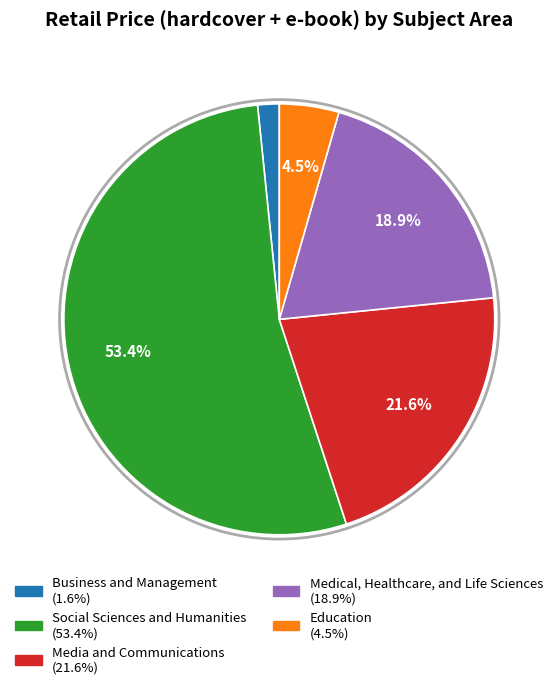

Does any single category account for the majority?

Yes